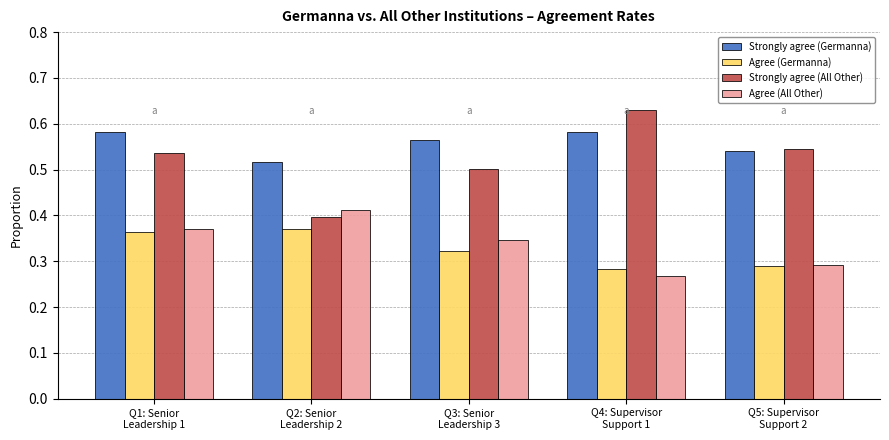

How many groups of bars are there?

5